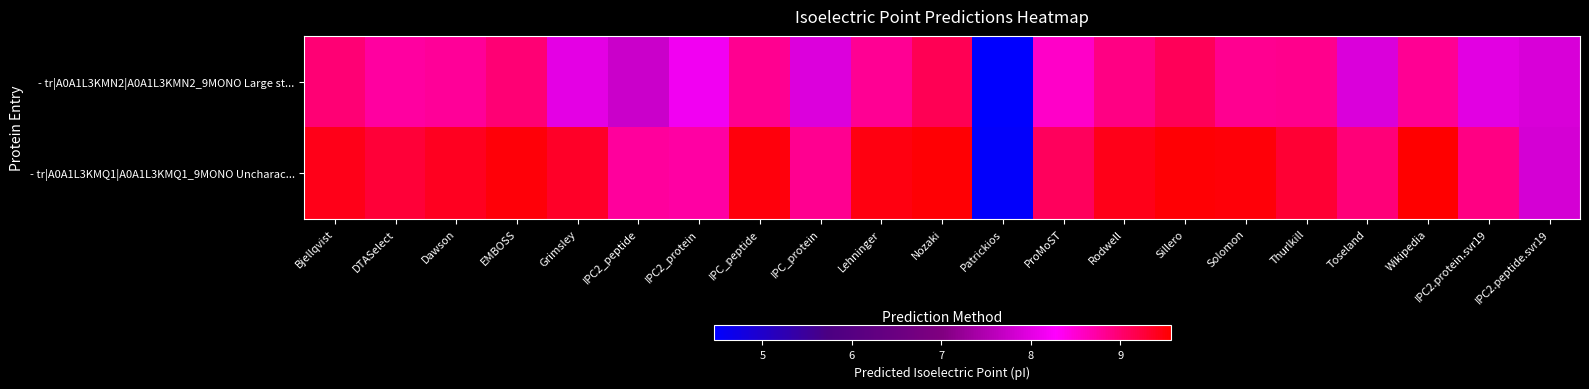

Reading right to left, what are all the values shown in this chart?

- tr|A0A1L3KMN2|A0A1L3KMN2_9MONO Large st...: IPC2.peptide.svr19=7.9	IPC2.protein.svr19=8.0	Wikipedia=8.8	Toseland=7.9	Thurlkill=8.8	Solomon=8.8	Sillero=9.1	Rodwell=8.9	ProMoST=8.6	Patrickios=4.5	Nozaki=9.1	Lehninger=8.8	IPC_protein=7.9	IPC_peptide=8.8	IPC2_protein=8.2	IPC2_peptide=7.8	Grimsley=8.0	EMBOSS=9.0	Dawson=8.8	DTASelect=8.8	Bjellqvist=9.0
- tr|A0A1L3KMQ1|A0A1L3KMQ1_9MONO Uncharac...: IPC2.peptide.svr19=7.9	IPC2.protein.svr19=8.9	Wikipedia=9.6	Toseland=8.9	Thurlkill=9.3	Solomon=9.5	Sillero=9.5	Rodwell=9.4	ProMoST=9.1	Patrickios=4.5	Nozaki=9.5	Lehninger=9.5	IPC_protein=8.8	IPC_peptide=9.5	IPC2_protein=8.7	IPC2_peptide=8.8	Grimsley=9.3	EMBOSS=9.5	Dawson=9.4	DTASelect=9.3	Bjellqvist=9.4